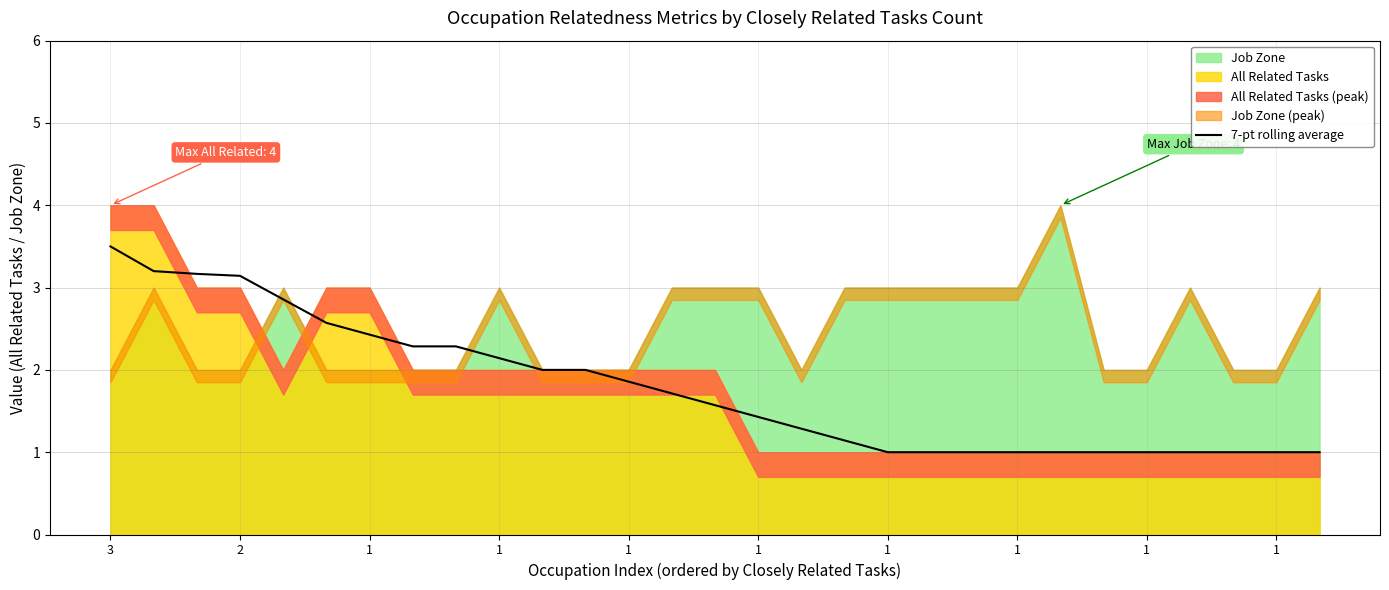

Is it true that the value at 1 is 4.0?

False